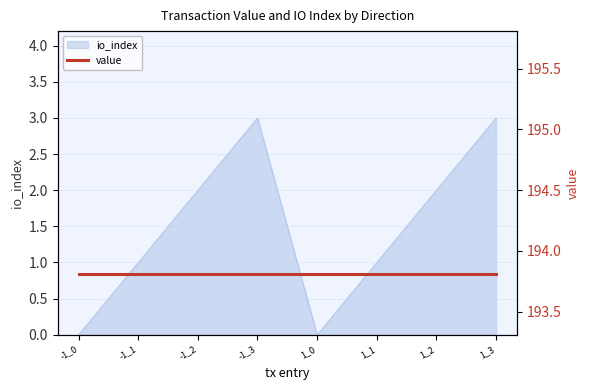

Reading left to right, list all the values displayed in this chart.

0	1	2	3	0	1	2	3